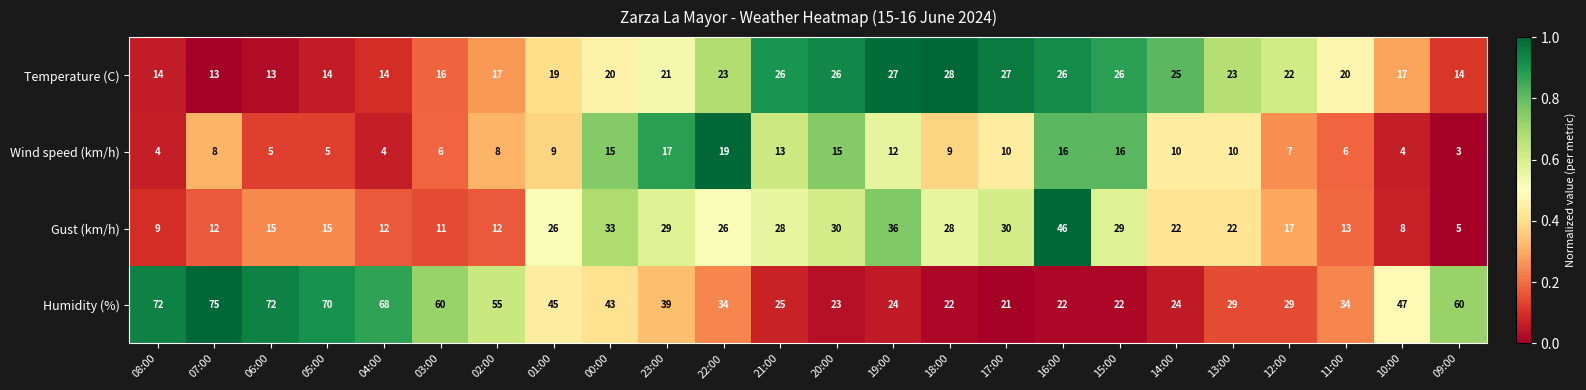

Rank the series by their maximum value, from lowest to highest.

Wind speed (km/h), Temperature (C), Gust (km/h), Humidity (%)